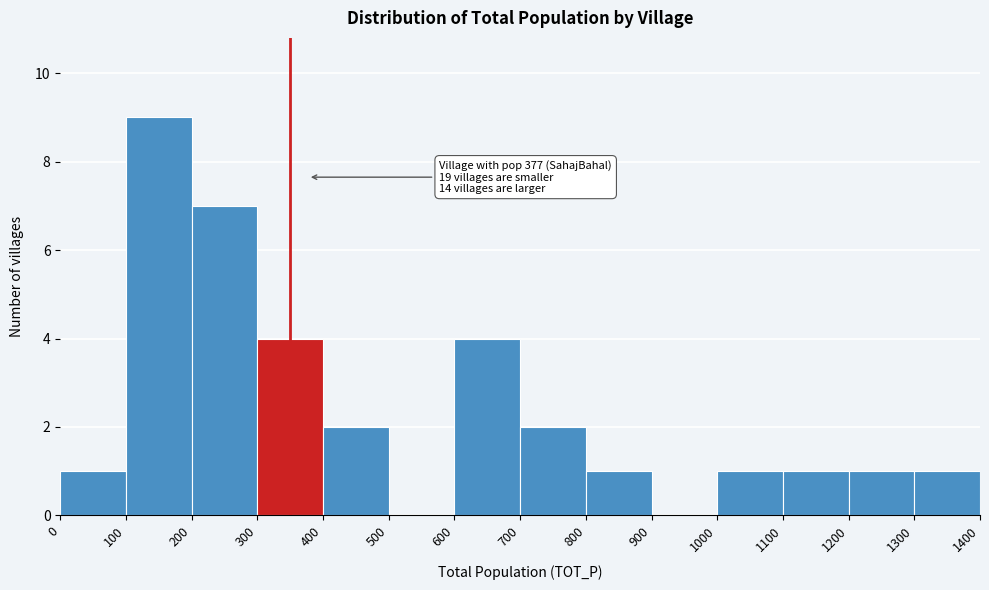

Over which range of the x-axis is the bar tallest?

100 to 200